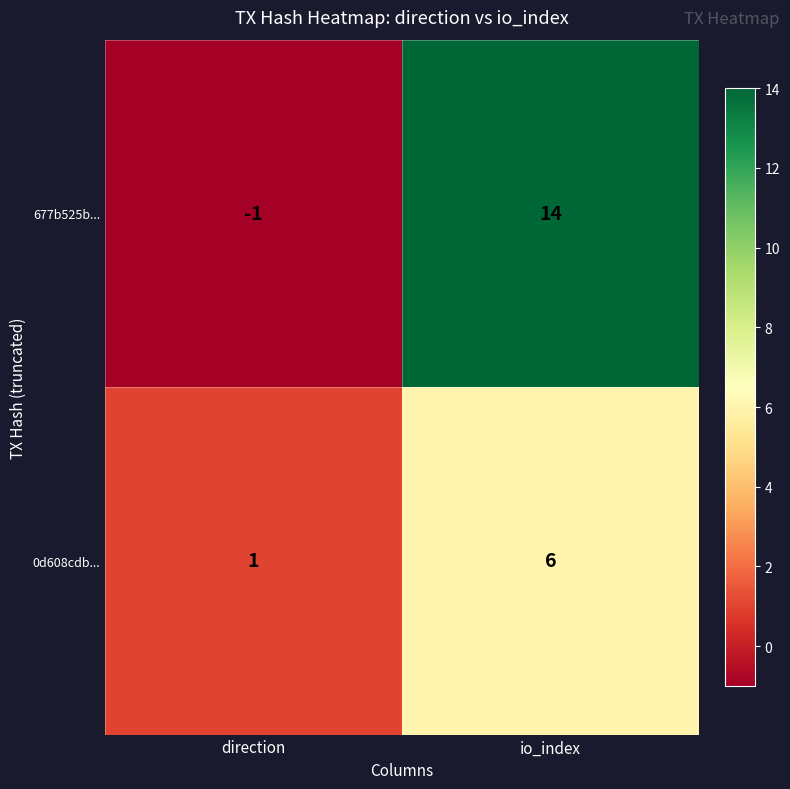

At which label is 0d608cdb... closest to 3?

direction